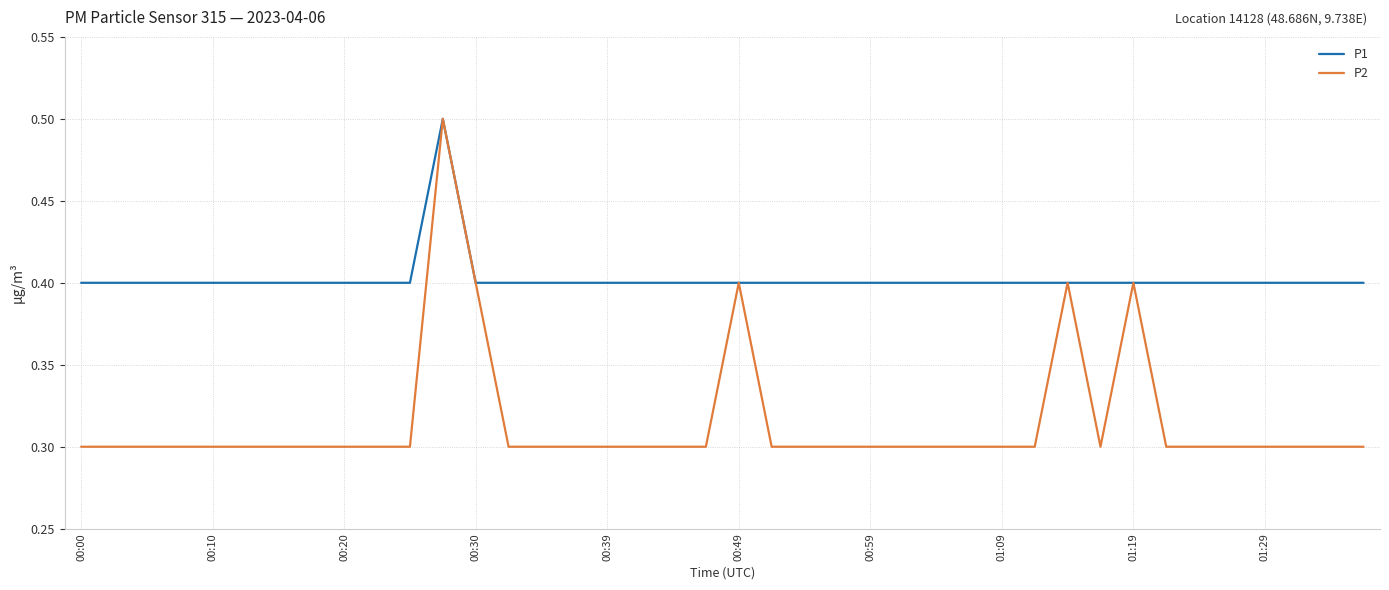

Which series has the largest range (max minus min)?

P2